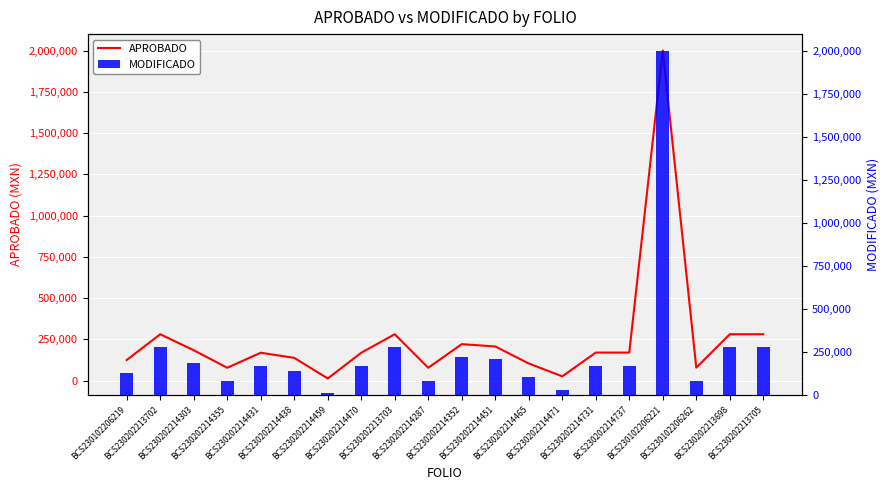

What is the difference between the APROBADO values at BCS230202214352 and BCS230102206221?

1779000.0